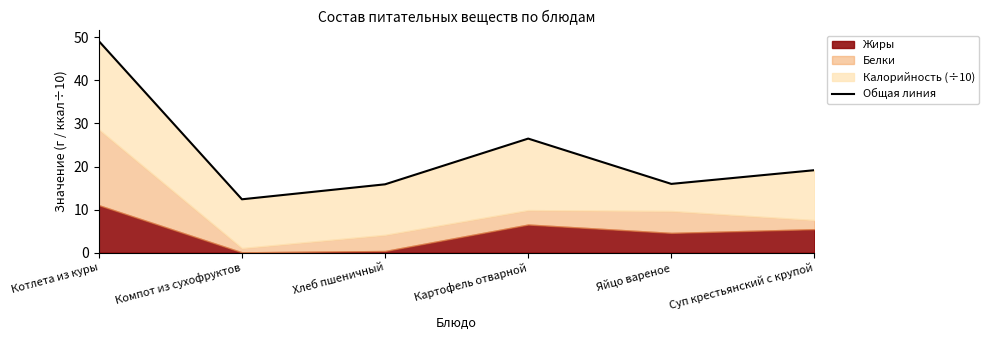

What is the maximum value shown in the chart?

49.1